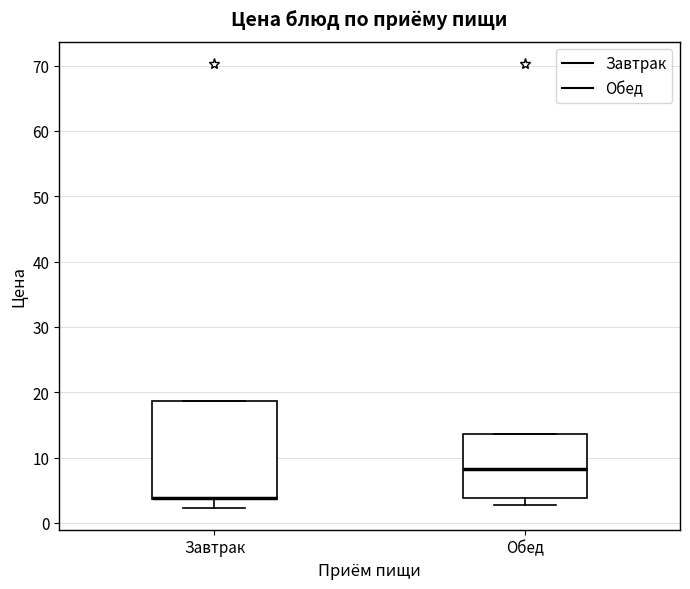

Reading left to right, read every box against the y-axis: the position of its median line, the range the box covers, and the ends of its whiskers. The values are not printed on the chart, so give them approximately, as read against the axis.

Завтрак: median 4 (drawn on the box's lower edge), box 4 to 19, whiskers 2 to 19
Обед: median 8, box 4 to 14, whiskers 3 to 14